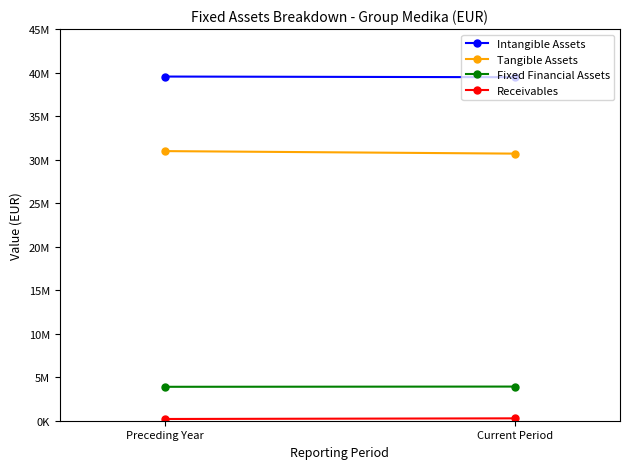

Count the Fixed Financial Assets values in the range 3898087 to 3924411.

2